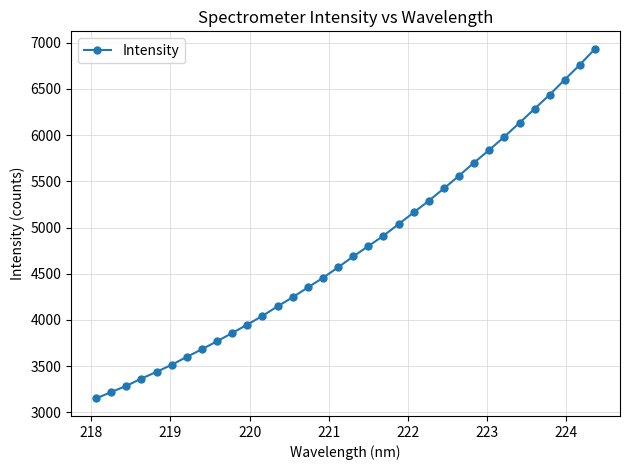

What is the sum of all values?

162208.8